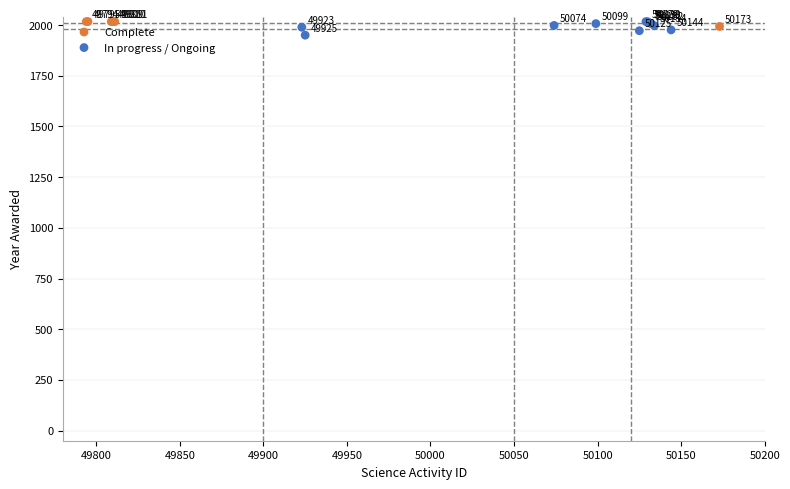

Which series has the largest Y range (max minus min)?

In progress / Ongoing